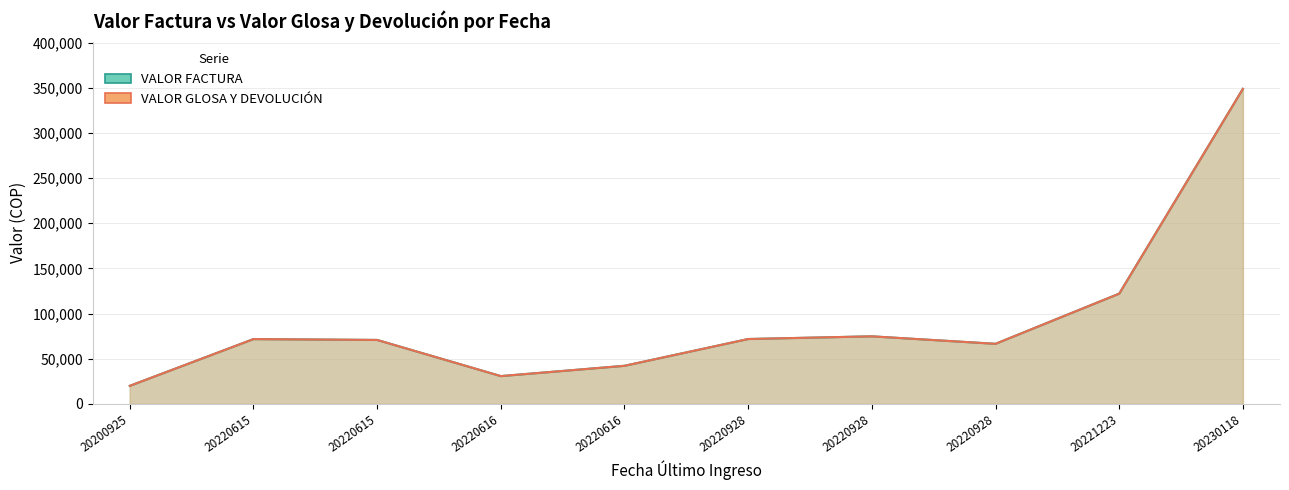

True or false: VALOR_GLOSA Y DEVOLUCION and VALOR FACTURA cross at least once.

False